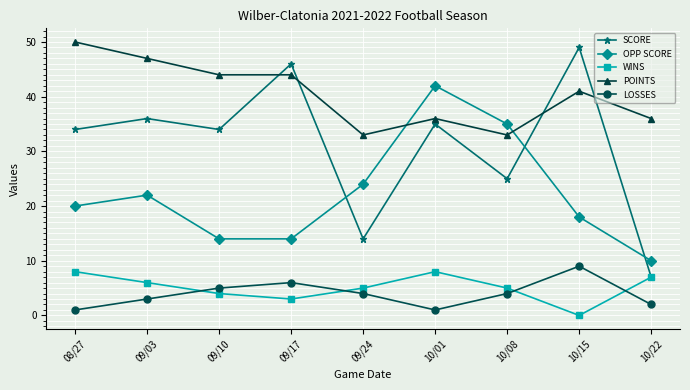

The POINTS series shows 69 at 10/15. True or false?

False